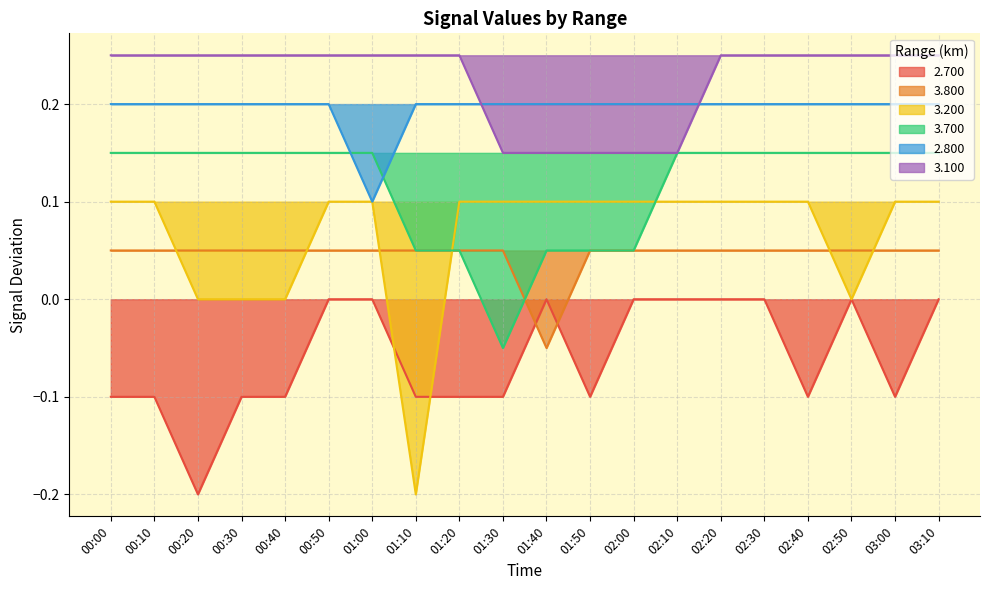

True or false: 3.200 has a value of 0.1 at 00:10.

True